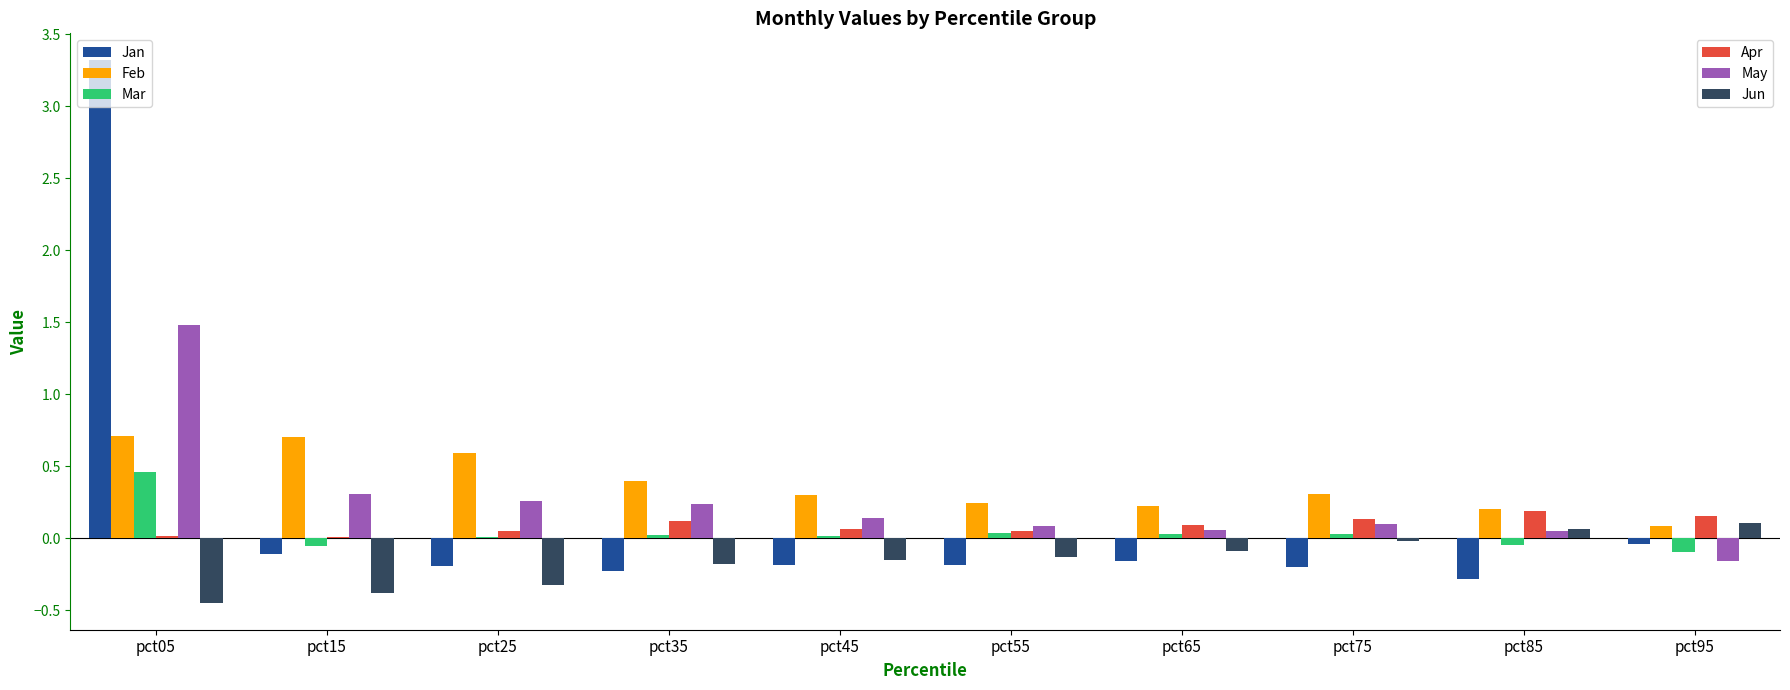

At which category does the chart reach its peak across all series?

pct05